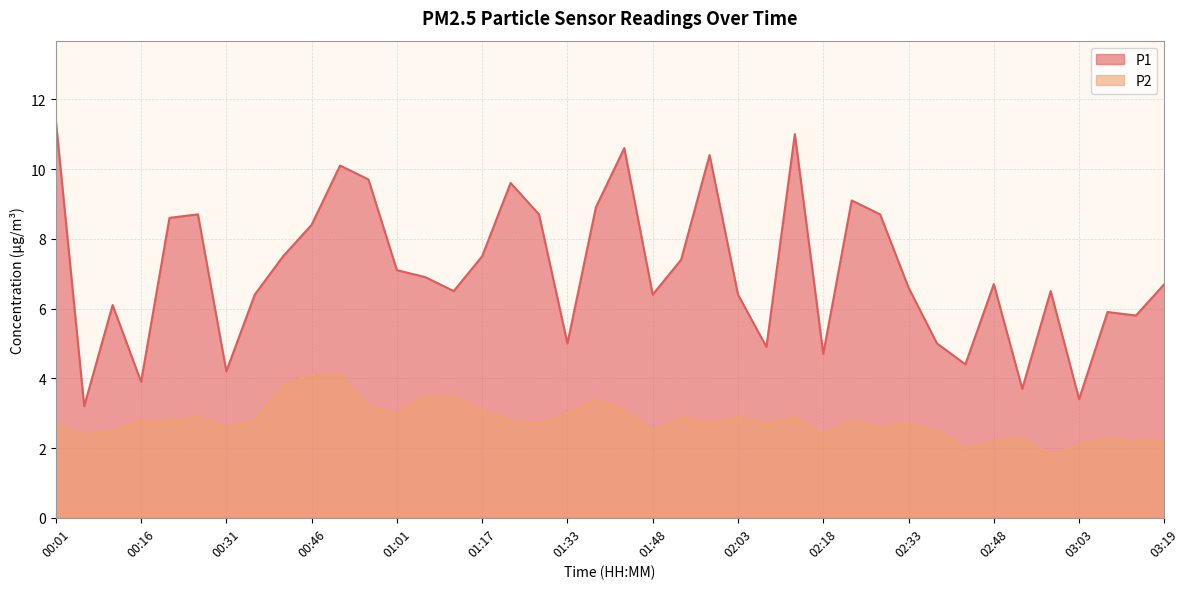

Does the chart display data point markers on the line(s)?

No